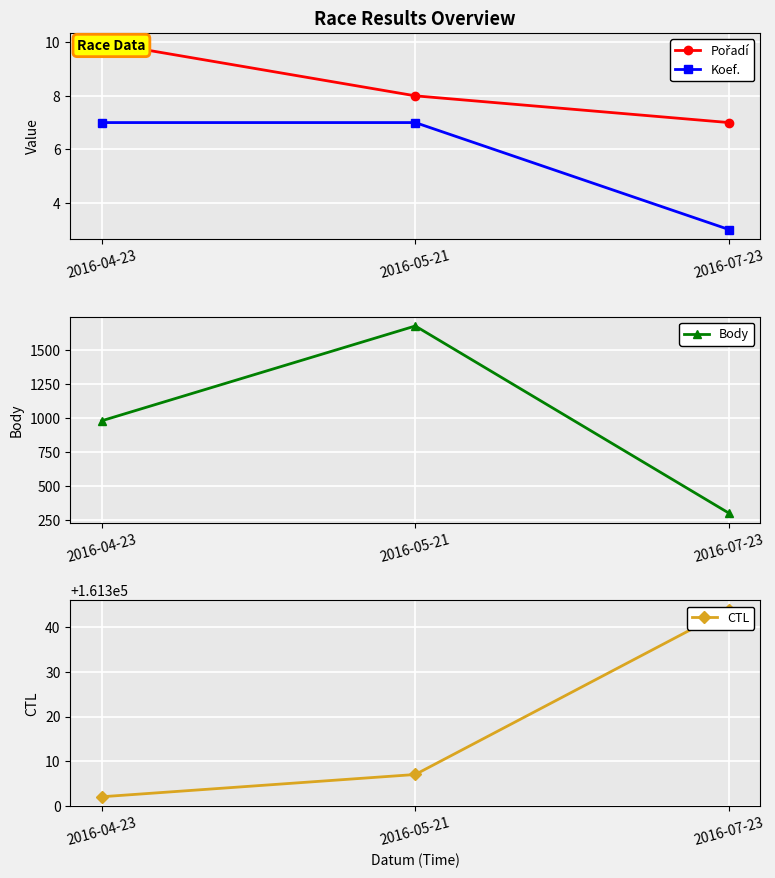

Reading left to right, extract all data points from this chart.

Pořadí: 10	8	7
Koef.: 7	7	3
Body: 980	1675	303
CTL: 161302	161307	161344